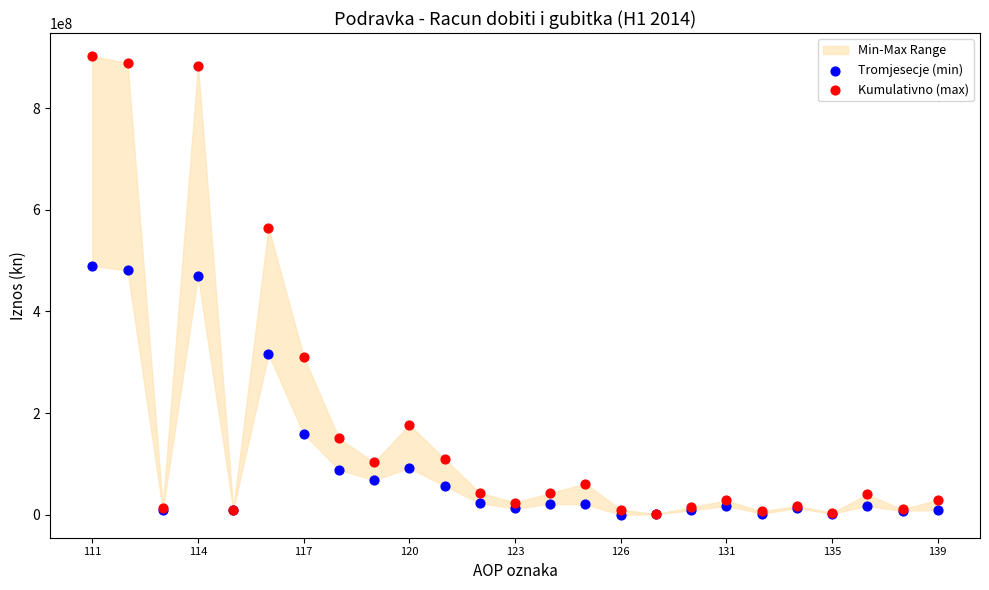

In the Kumulativno (max) series, what Y value is closest to 452113176?

565071481